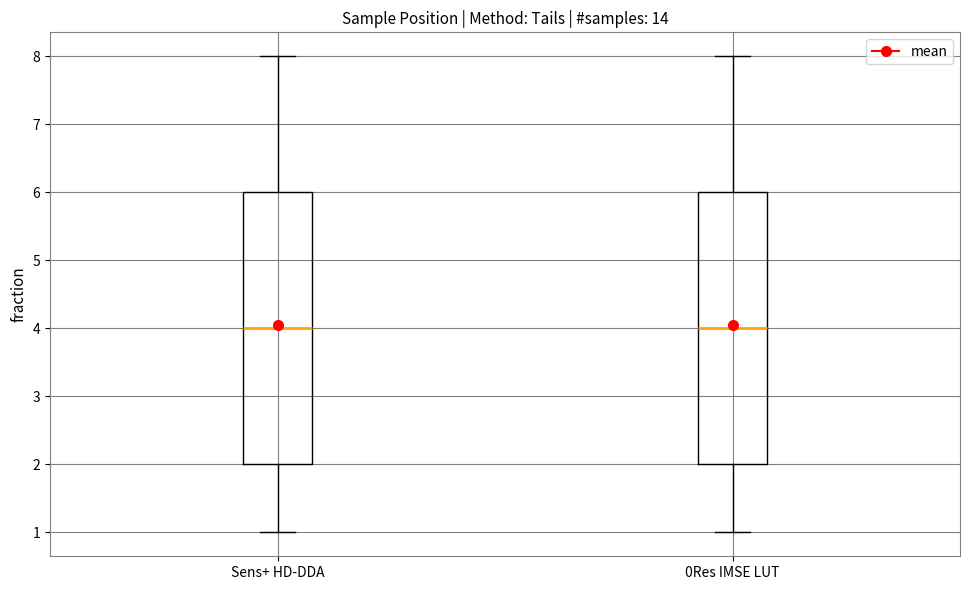

Reading left to right, transcribe this box plot: for each box, give where its median line is, the range the box spans, and where its two whiskers end, as read against the y-axis. The values are not printed on the chart, so give them approximately, as read against the axis.

Sens+ HD-DDA: median 4, box 2 to 6, whiskers 1 to 8
0Res IMSE LUT: median 4, box 2 to 6, whiskers 1 to 8